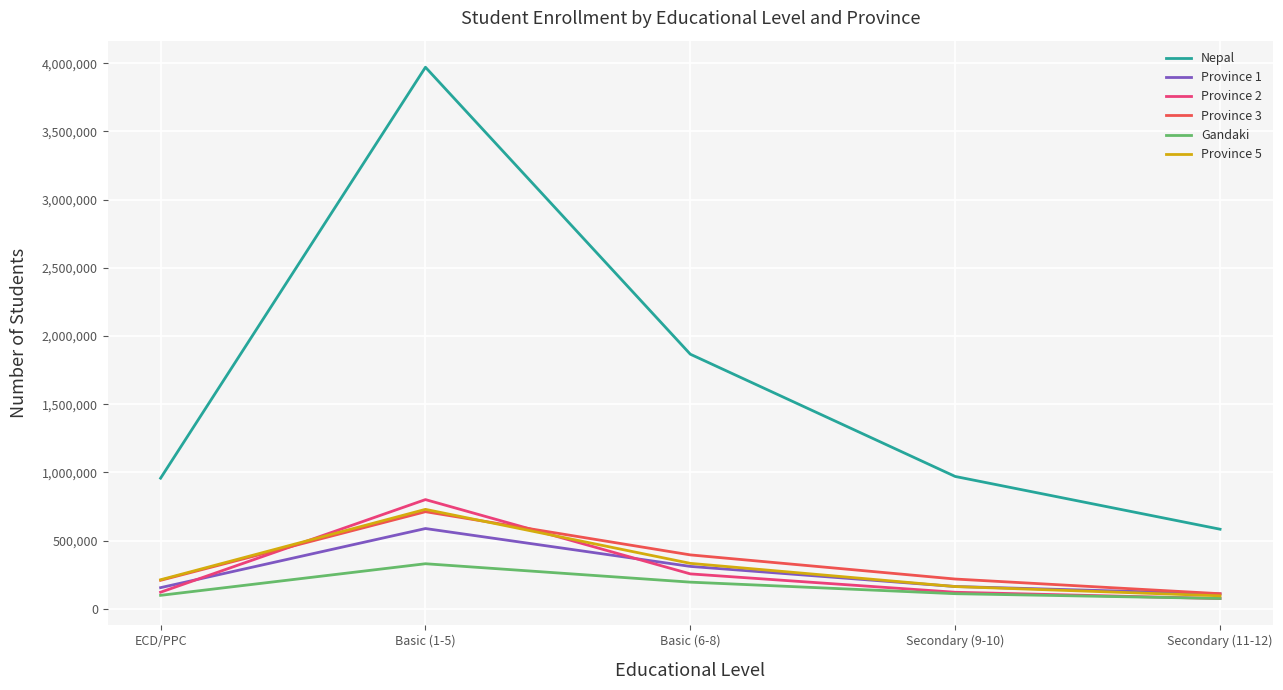

Where is Province 5 nearest to the value 412729?

Basic (6-8)